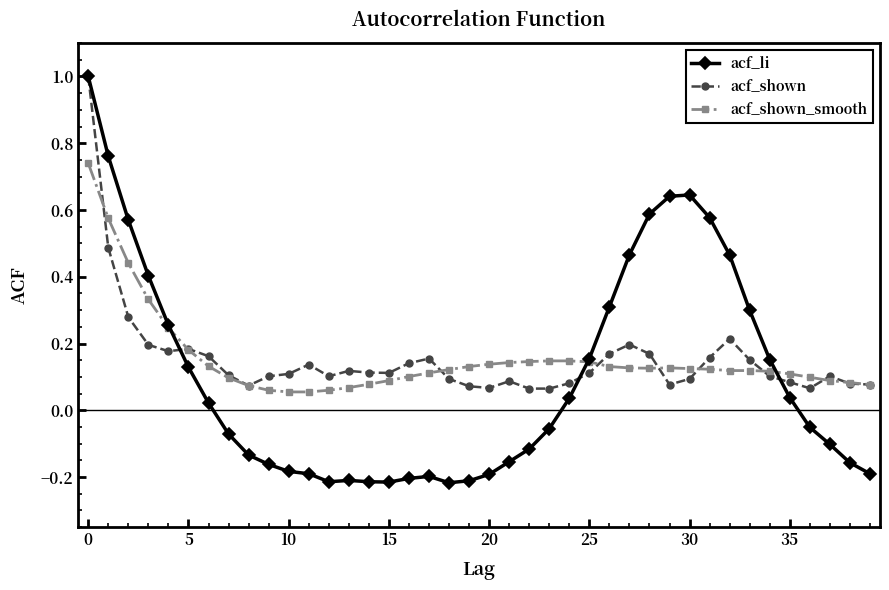

True or false: acf_li has more than 2 points higher than both neighbors.

True